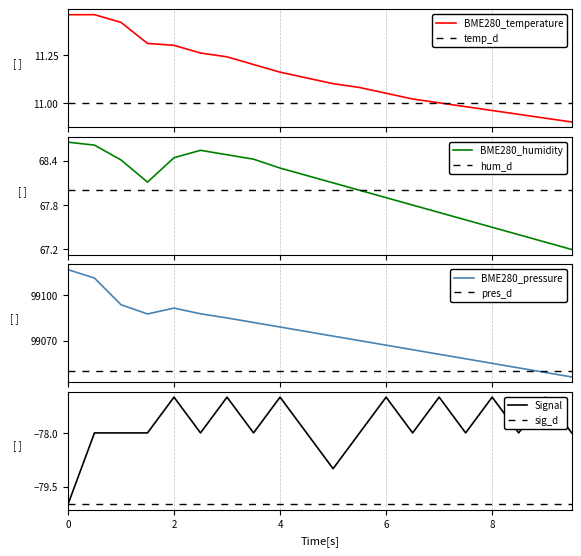

How many distinct data groups are displayed?

4